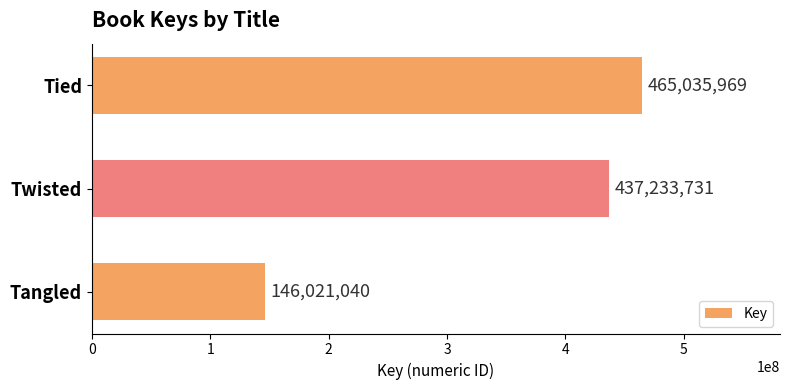

What is the greatest value displayed?

465035969